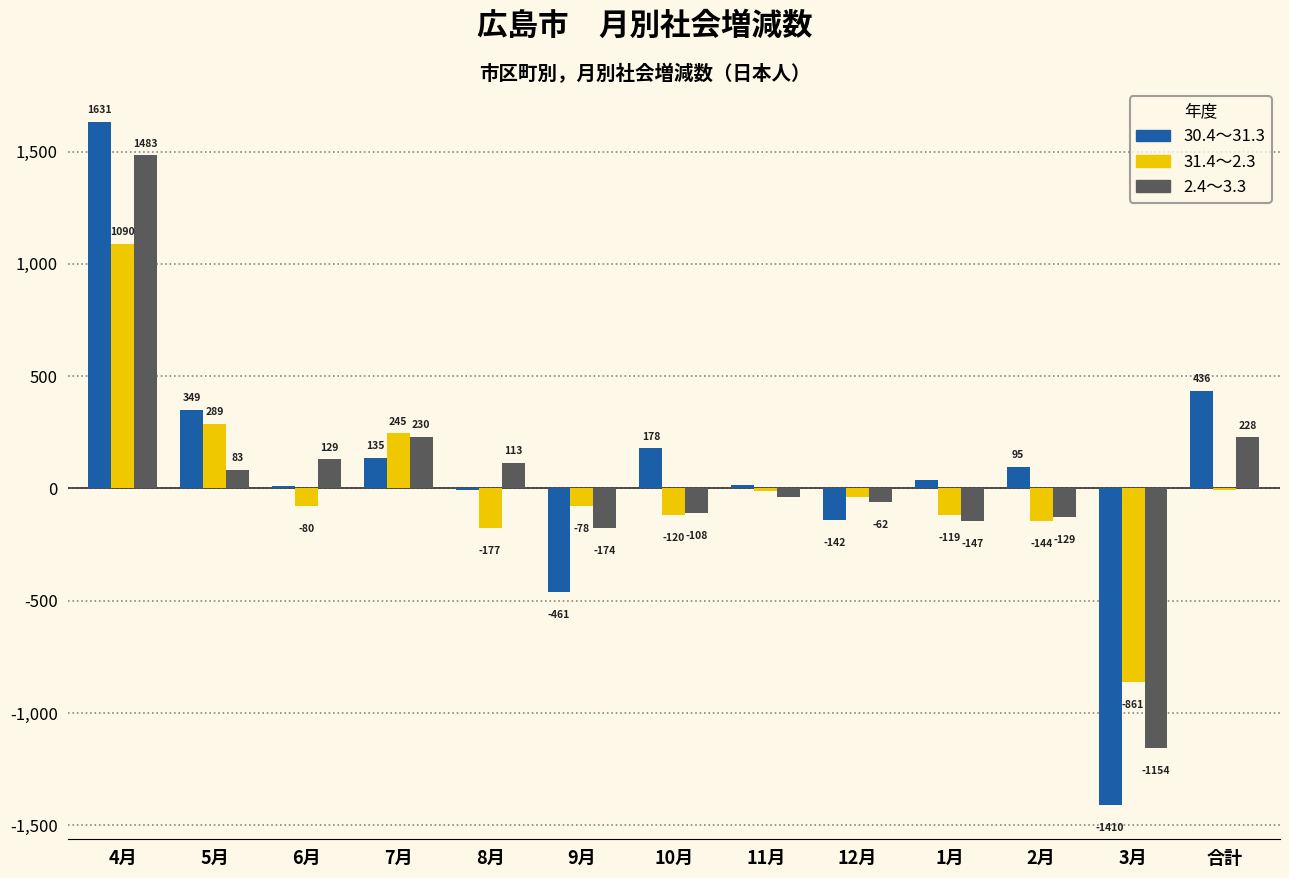

Where does the 31.4～2.3 series first go above -78?

4月